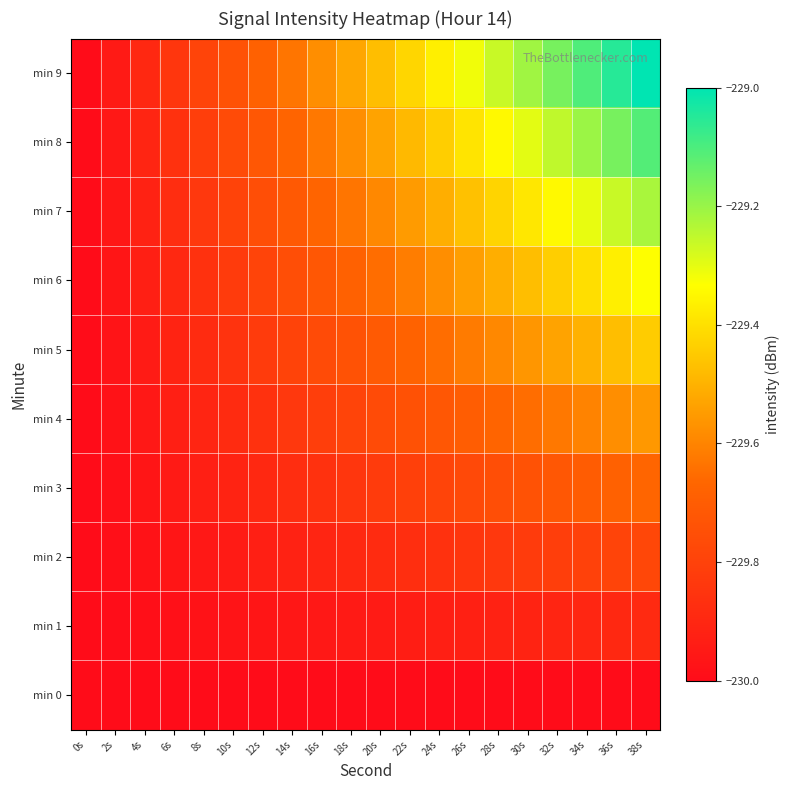

Reading left to right, what are all the values shown in this chart?

min 0: 0s=-230.0	2s=-230.0	4s=-230.0	6s=-230.0	8s=-230.0	10s=-230.0	12s=-230.0	14s=-230.0	16s=-230.0	18s=-230.0	20s=-230.0	22s=-230.0	24s=-230.0	26s=-230.0	28s=-230.0	30s=-230.0	32s=-230.0	34s=-230.0	36s=-230.0	38s=-230.0
min 1: 0s=-230.0	2s=-230.0	4s=-230.0	6s=-230.0	8s=-230.0	10s=-230.0	12s=-230.0	14s=-230.0	16s=-230.0	18s=-229.9	20s=-229.9	22s=-229.9	24s=-229.9	26s=-229.9	28s=-229.9	30s=-229.9	32s=-229.9	34s=-229.9	36s=-229.9	38s=-229.9
min 2: 0s=-230.0	2s=-230.0	4s=-230.0	6s=-230.0	8s=-230.0	10s=-229.9	12s=-229.9	14s=-229.9	16s=-229.9	18s=-229.9	20s=-229.9	22s=-229.9	24s=-229.9	26s=-229.8	28s=-229.8	30s=-229.8	32s=-229.8	34s=-229.8	36s=-229.8	38s=-229.8
min 3: 0s=-230.0	2s=-230.0	4s=-230.0	6s=-229.9	8s=-229.9	10s=-229.9	12s=-229.9	14s=-229.9	16s=-229.9	18s=-229.8	20s=-229.8	22s=-229.8	24s=-229.8	26s=-229.8	28s=-229.8	30s=-229.7	32s=-229.7	34s=-229.7	36s=-229.7	38s=-229.7
min 4: 0s=-230.0	2s=-230.0	4s=-230.0	6s=-229.9	8s=-229.9	10s=-229.9	12s=-229.9	14s=-229.8	16s=-229.8	18s=-229.8	20s=-229.8	22s=-229.7	24s=-229.7	26s=-229.7	28s=-229.7	30s=-229.6	32s=-229.6	34s=-229.6	36s=-229.6	38s=-229.6
min 5: 0s=-230.0	2s=-230.0	4s=-229.9	6s=-229.9	8s=-229.9	10s=-229.9	12s=-229.8	14s=-229.8	16s=-229.8	18s=-229.7	20s=-229.7	22s=-229.7	24s=-229.6	26s=-229.6	28s=-229.6	30s=-229.6	32s=-229.5	34s=-229.5	36s=-229.5	38s=-229.4
min 6: 0s=-230.0	2s=-230.0	4s=-229.9	6s=-229.9	8s=-229.9	10s=-229.8	12s=-229.8	14s=-229.8	16s=-229.7	18s=-229.7	20s=-229.6	22s=-229.6	24s=-229.6	26s=-229.5	28s=-229.5	30s=-229.5	32s=-229.4	34s=-229.4	36s=-229.4	38s=-229.3
min 7: 0s=-230.0	2s=-230.0	4s=-229.9	6s=-229.9	8s=-229.8	10s=-229.8	12s=-229.8	14s=-229.7	16s=-229.7	18s=-229.6	20s=-229.6	22s=-229.5	24s=-229.5	26s=-229.5	28s=-229.4	30s=-229.4	32s=-229.3	34s=-229.3	36s=-229.3	38s=-229.2
min 8: 0s=-230.0	2s=-230.0	4s=-229.9	6s=-229.9	8s=-229.8	10s=-229.8	12s=-229.7	14s=-229.7	16s=-229.6	18s=-229.6	20s=-229.5	22s=-229.5	24s=-229.4	26s=-229.4	28s=-229.3	30s=-229.3	32s=-229.3	34s=-229.2	36s=-229.2	38s=-229.1
min 9: 0s=-230.0	2s=-229.9	4s=-229.9	6s=-229.8	8s=-229.8	10s=-229.7	12s=-229.7	14s=-229.6	16s=-229.6	18s=-229.5	20s=-229.5	22s=-229.4	24s=-229.4	26s=-229.3	28s=-229.3	30s=-229.2	32s=-229.2	34s=-229.1	36s=-229.1	38s=-229.0